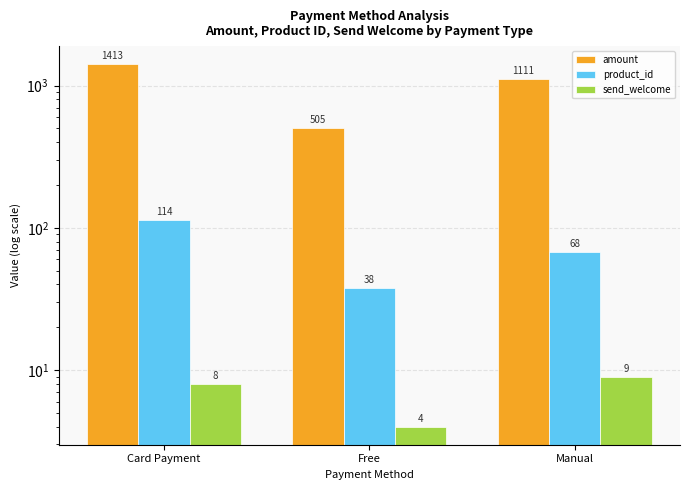

What is the sum of all product_id values?

220